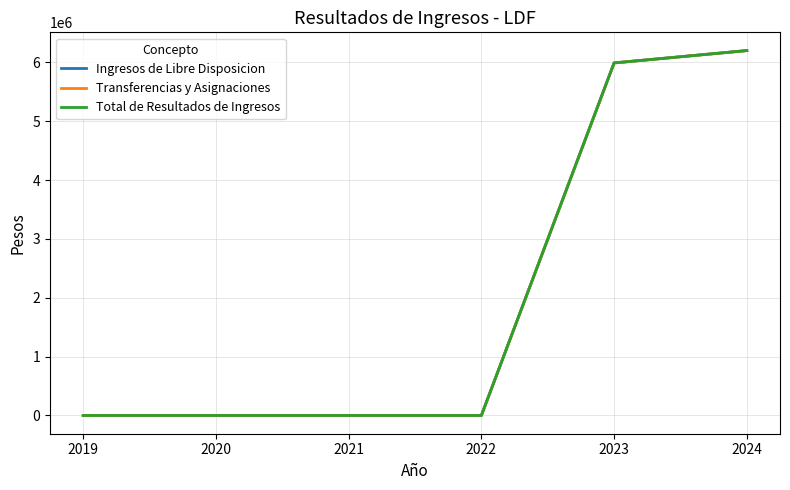

Does the chart have visible grid lines?

Yes